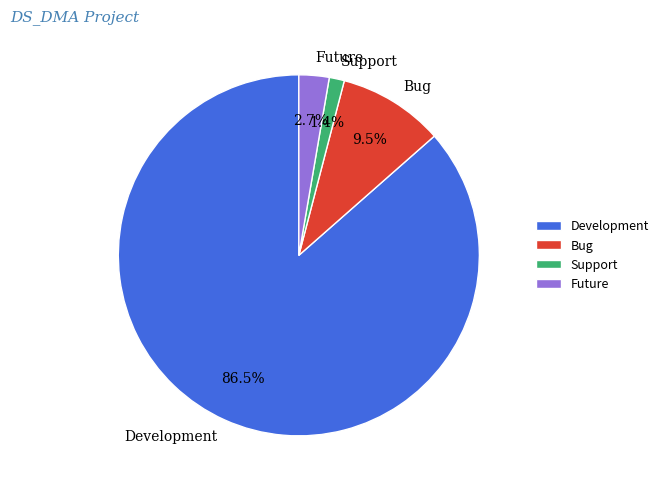

To the nearest percent, what portion does Future represent?

3%